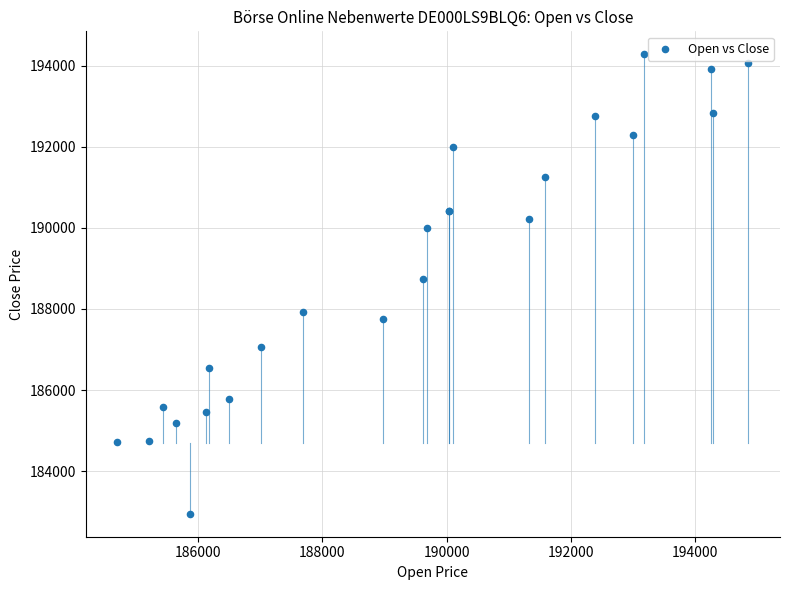

What Y value in the scatter plot is closest to 188615?

188746